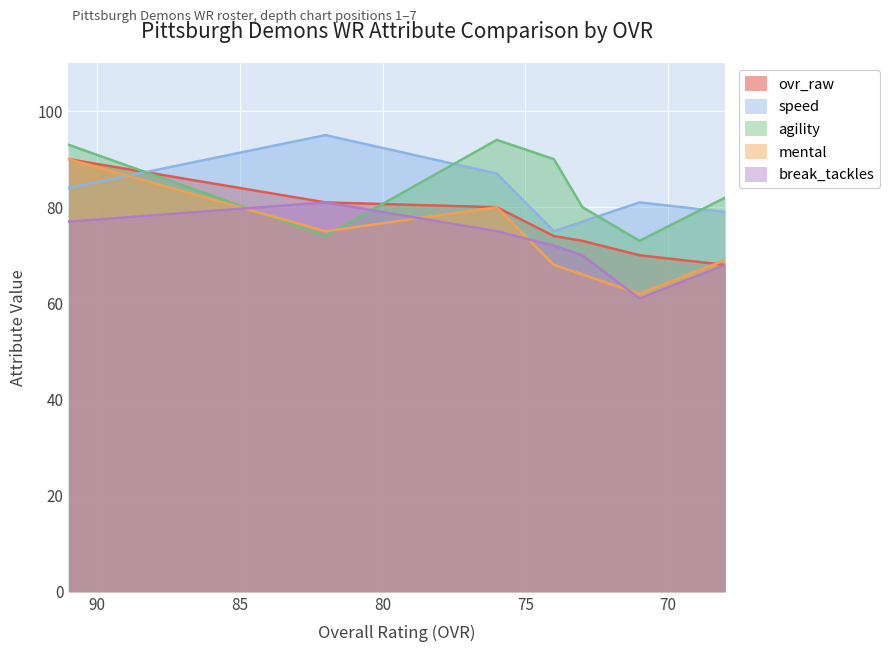

Reading left to right, list all the values displayed in this chart.

ovr_raw: 91=90	82=81	76=80	74=74	73=73	71=70	68=68
speed: 91=84	82=95	76=87	74=75	73=77	71=81	68=79
agility: 91=93	82=74	76=94	74=90	73=80	71=73	68=82
mental: 91=90	82=75	76=80	74=68	73=66	71=62	68=69
break_tackles: 91=77	82=81	76=75	74=72	73=70	71=61	68=68